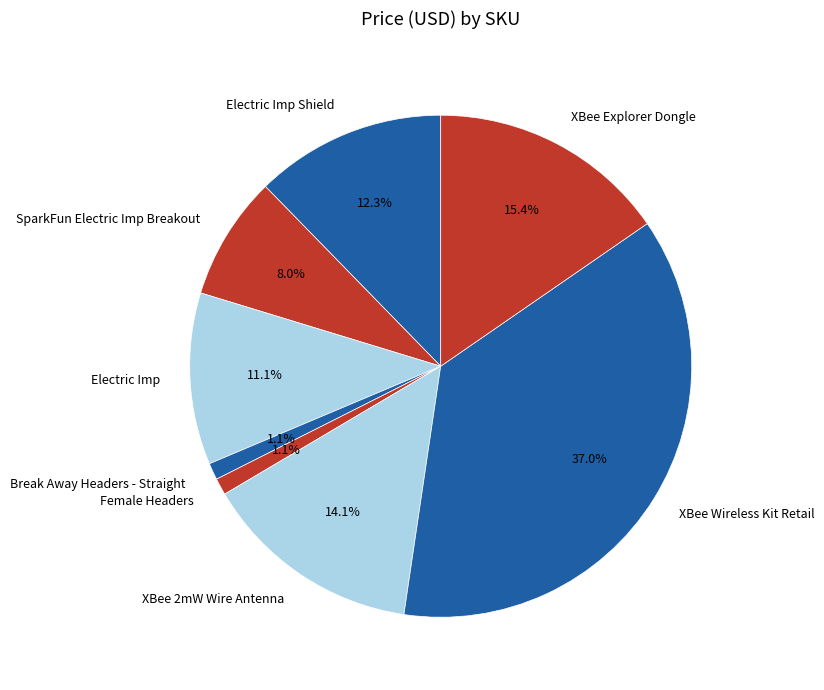

True or false: XBee 2mW Wire Antenna accounts for 28% of the total.

False